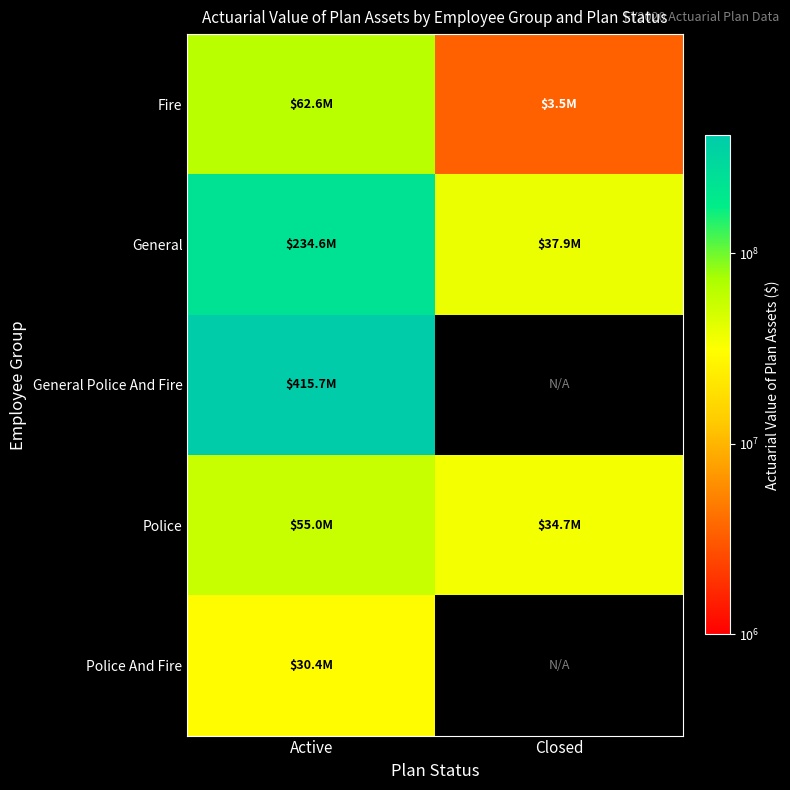

What is the spread (max minus min) of values at Closed?

34457751.0